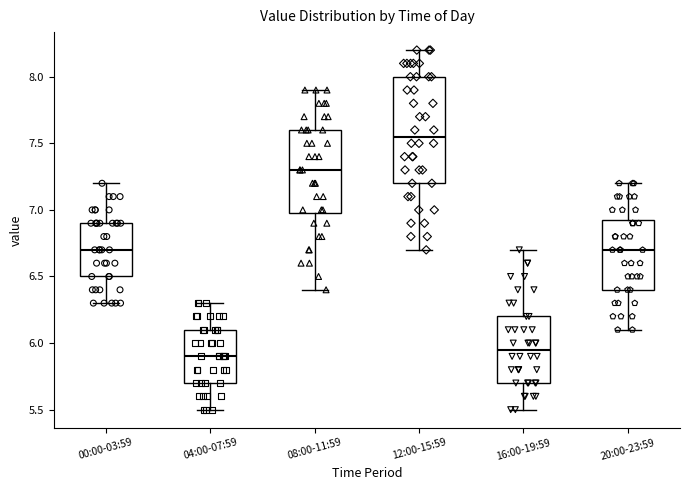

Which box's median line is the highest?

12:00-15:59